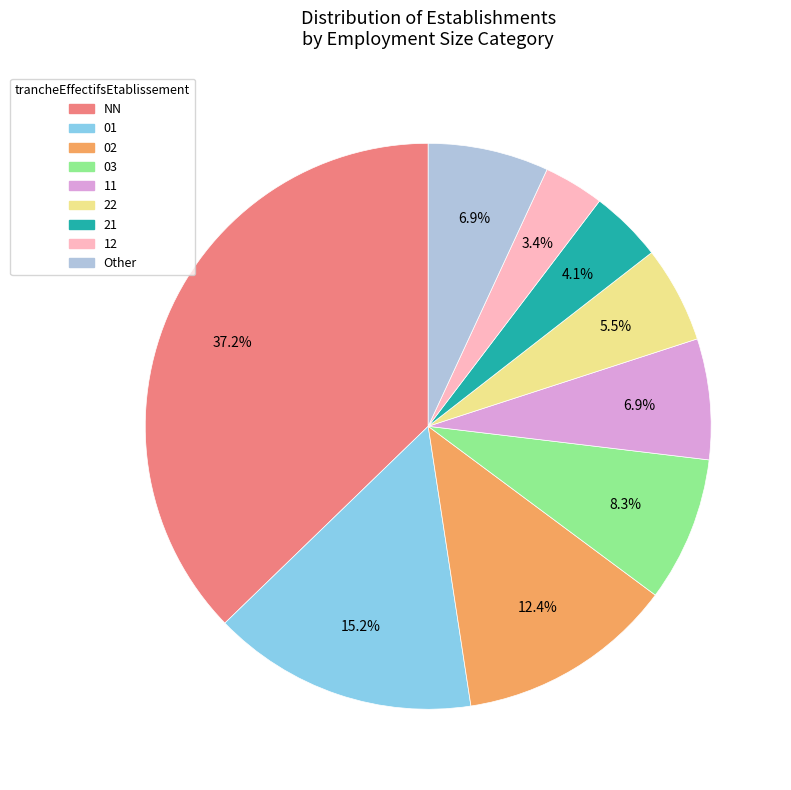

Is it true that 22 is 12% of the pie?

False